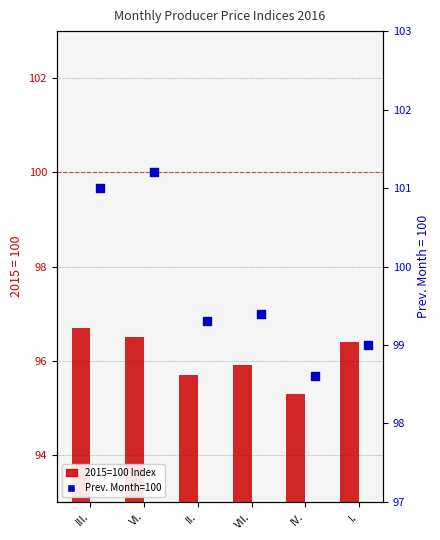

What is the change in value from VI. to I.?

-0.1